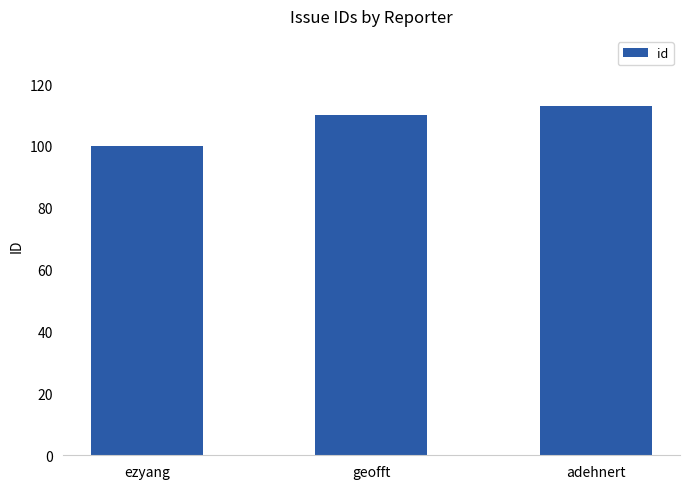

The value at geofft is 110. True or false?

True